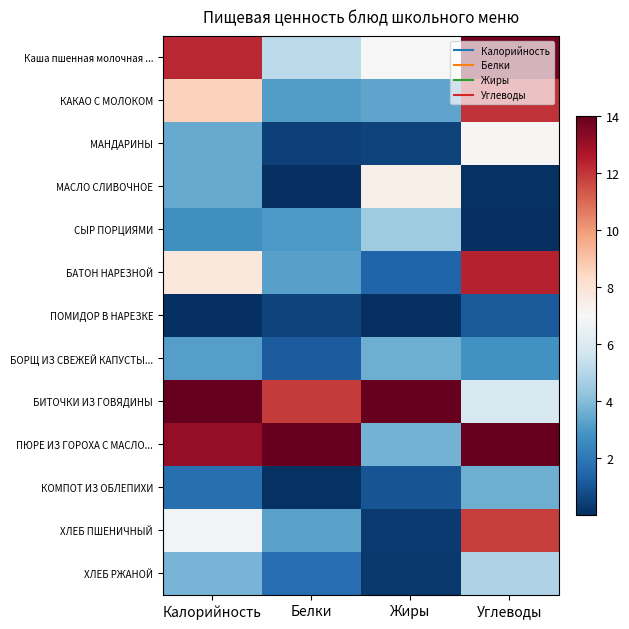

At Жиры, list the series in order from smallest to largest.

ПОМИДОР В НАРЕЗКЕ, ХЛЕБ РЖАНОЙ, ХЛЕБ ПШЕНИЧНЫЙ, МАНДАРИНЫ, КОМПОТ ИЗ ОБЛЕПИХИ, БАТОН НАРЕЗНОЙ, КАКАО С МОЛОКОМ, БОРЩ ИЗ СВЕЖЕЙ КАПУСТЫ..., ПЮРЕ ИЗ ГОРОХА С МАСЛО..., СЫР ПОРЦИЯМИ, Каша пшенная молочная ..., МАСЛО СЛИВОЧНОЕ, БИТОЧКИ ИЗ ГОВЯДИНЫ